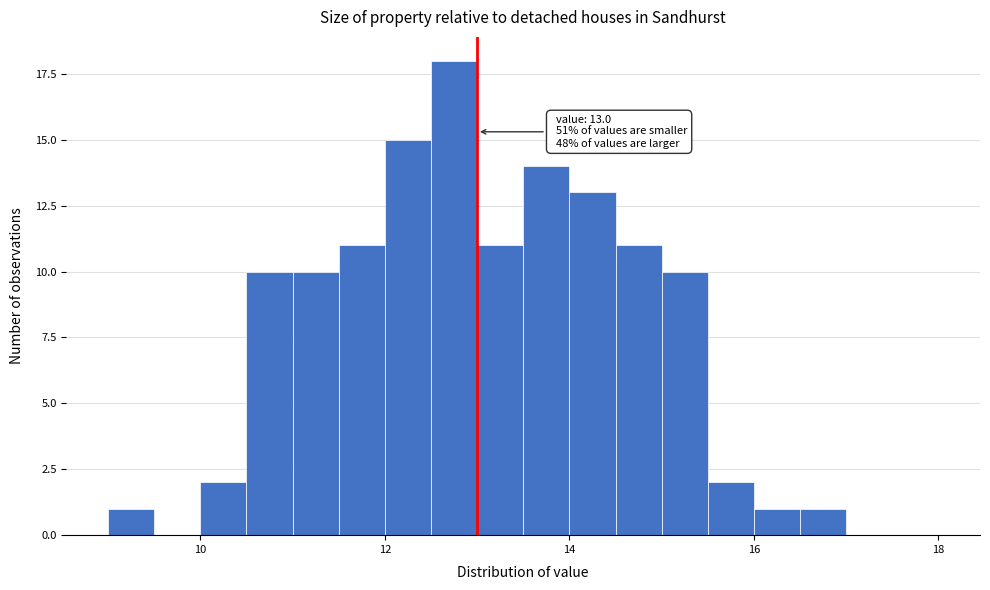

Around what value on the x-axis is the tallest bar? Give the approximate position of its centre, as read against the axis.

12.8